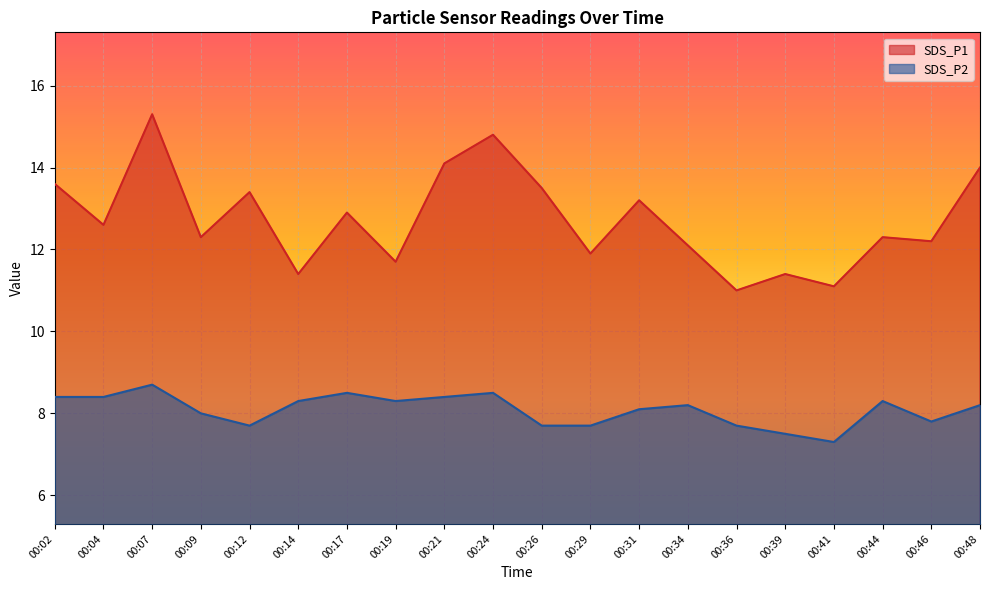

Is the value of SDS_P2 at 00:48 greater than the value of SDS_P1 at 00:41?

No